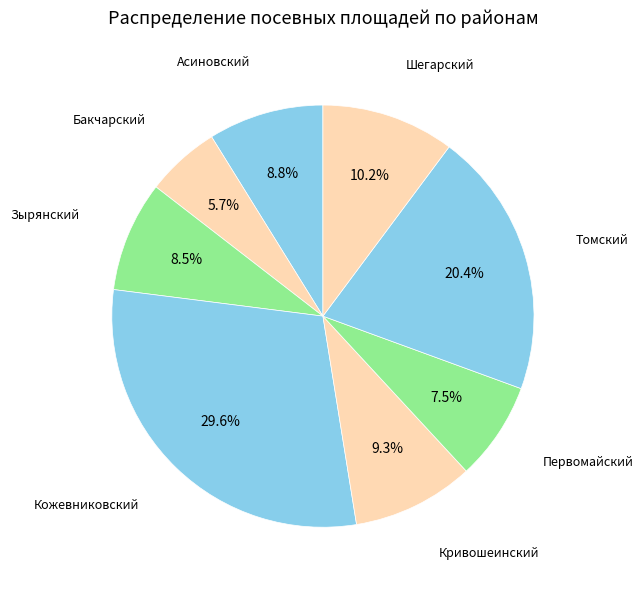

Is there any slice that represents more than half of the pie?

No